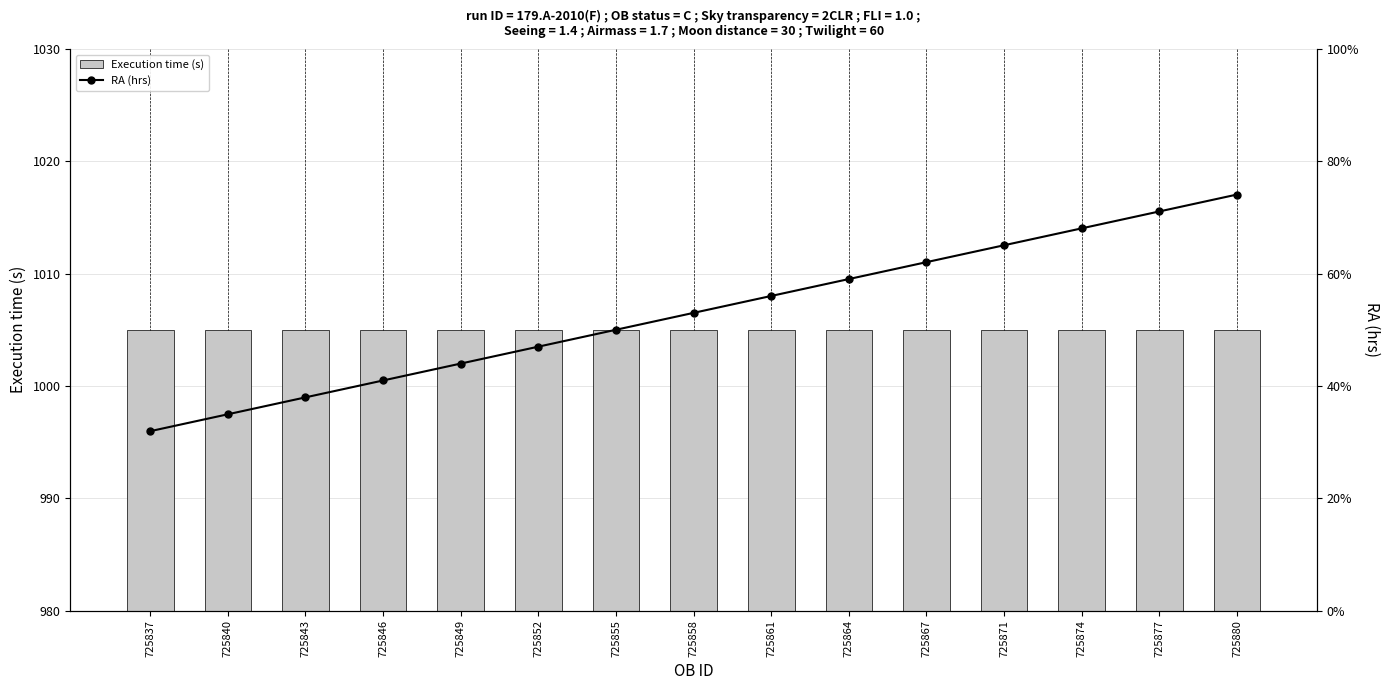

List the labels in order of Execution time (s) value, smallest first.

725837, 725840, 725843, 725846, 725849, 725852, 725855, 725858, 725861, 725864, 725867, 725871, 725874, 725877, 725880